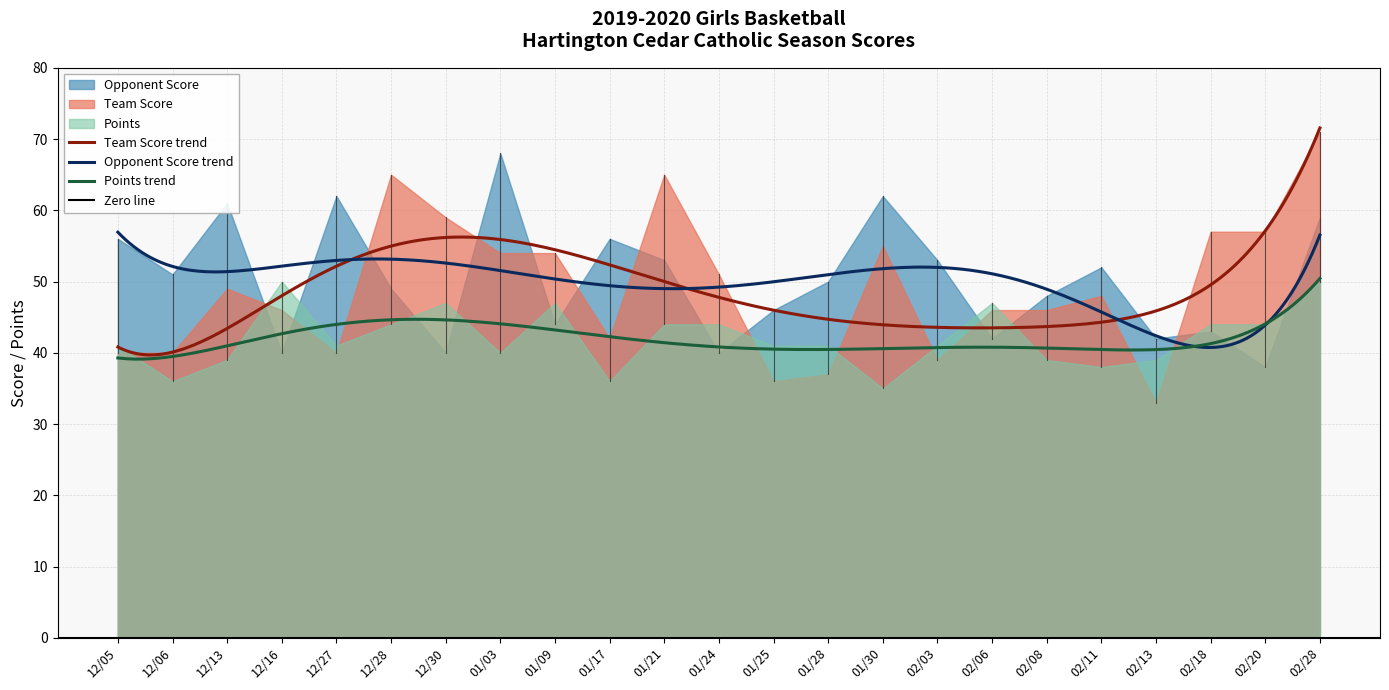

How many categories are shown in the chart?

23